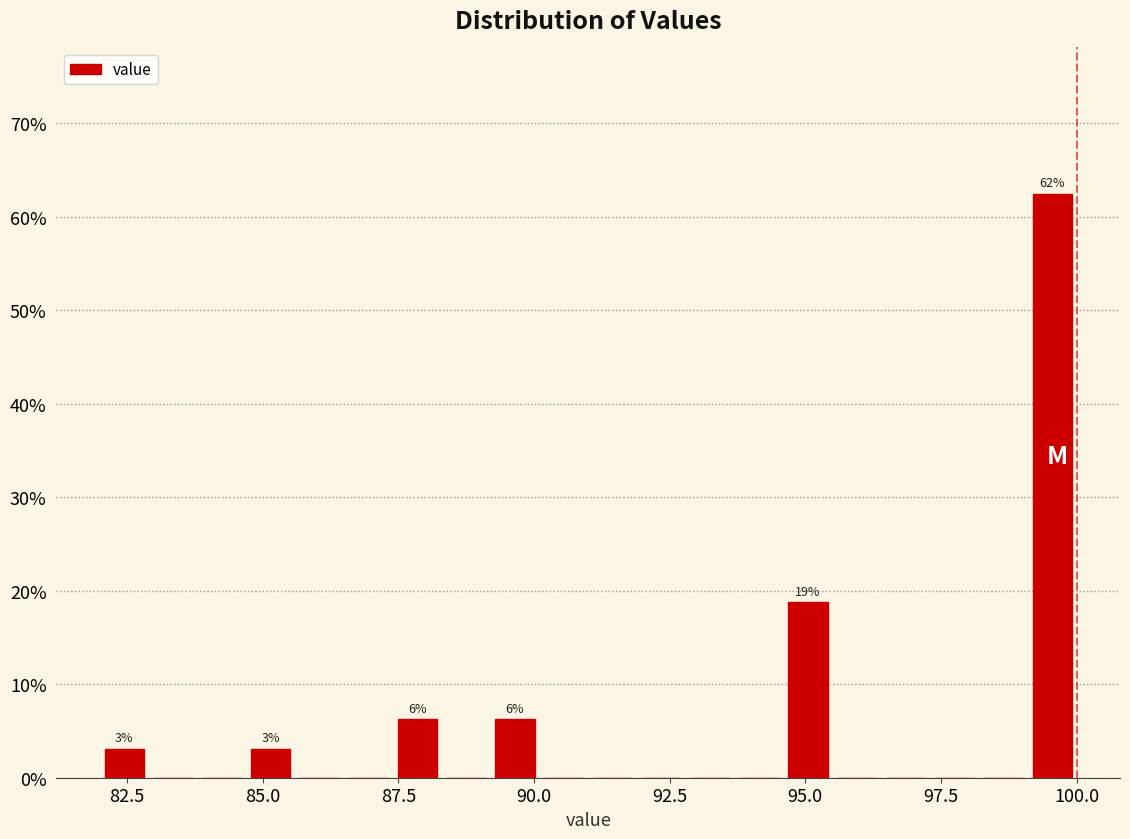

Read against the x-axis, roughly where is the centre of the tallest bar?

99.5